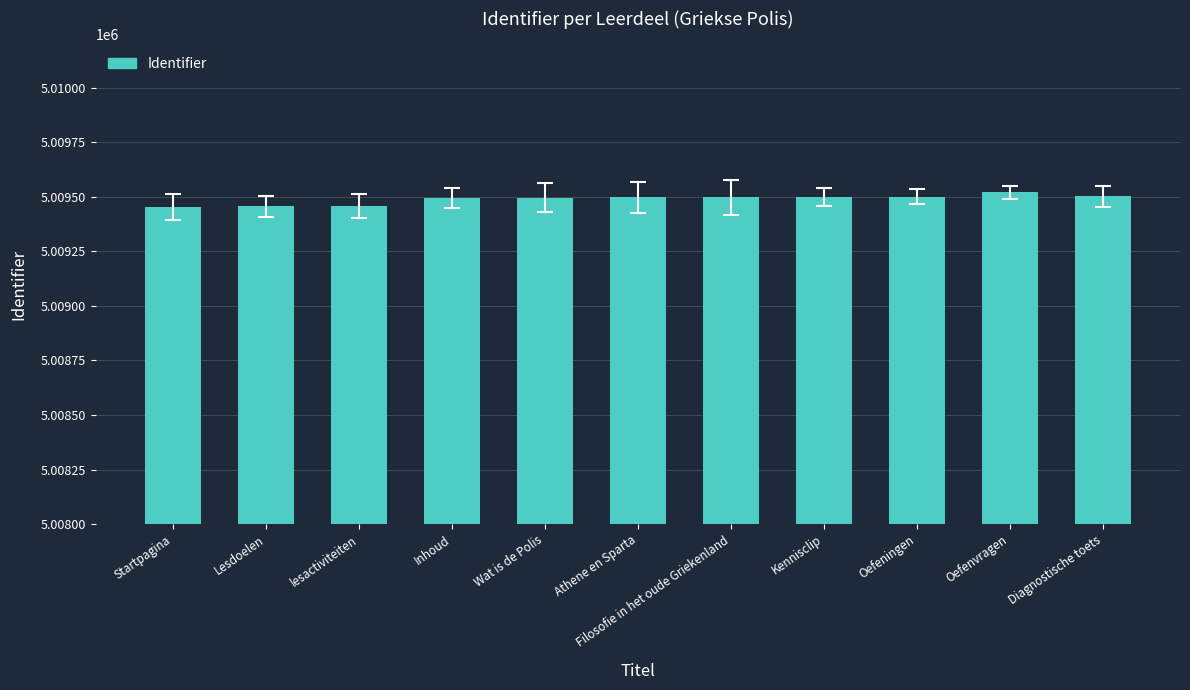

What is the label of the 11th bar from the left?

Diagnostische toets